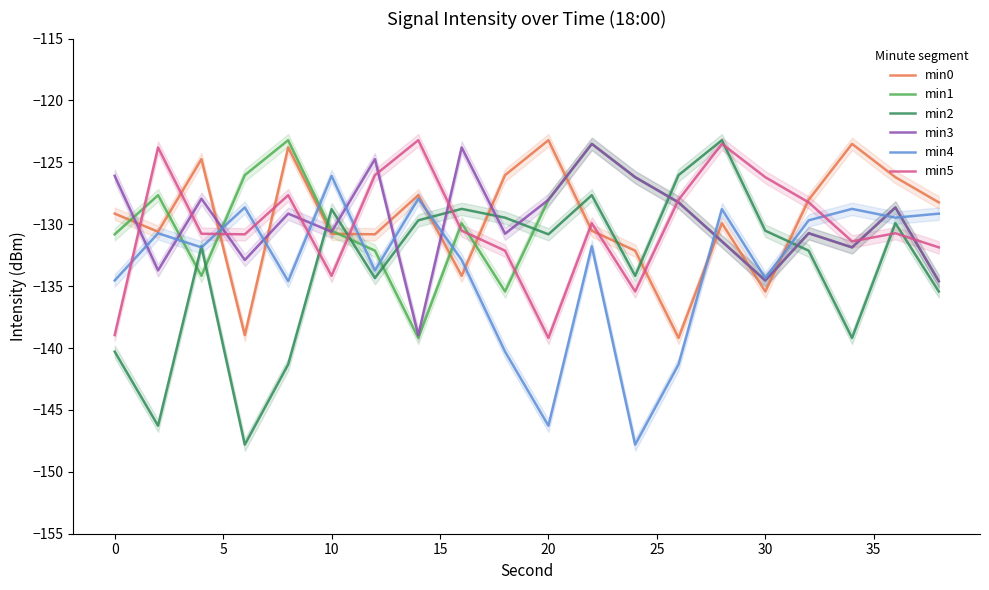

What is the difference between the maximum and minimum values in the min0 series?

16.0